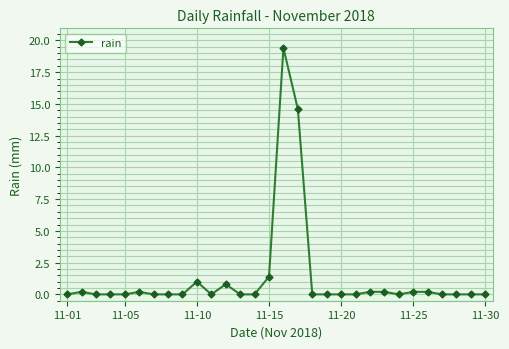

Reading left to right, extract all data points from this chart.

0.0	0.2	0.0	0.0	0.0	0.2	0.0	0.0	0.0	1.0	0.0	0.8	0.0	0.0	1.4	19.4	14.6	0.0	0.0	0.0	0.0	0.2	0.2	0.0	0.2	0.2	0.0	0.0	0.0	0.0